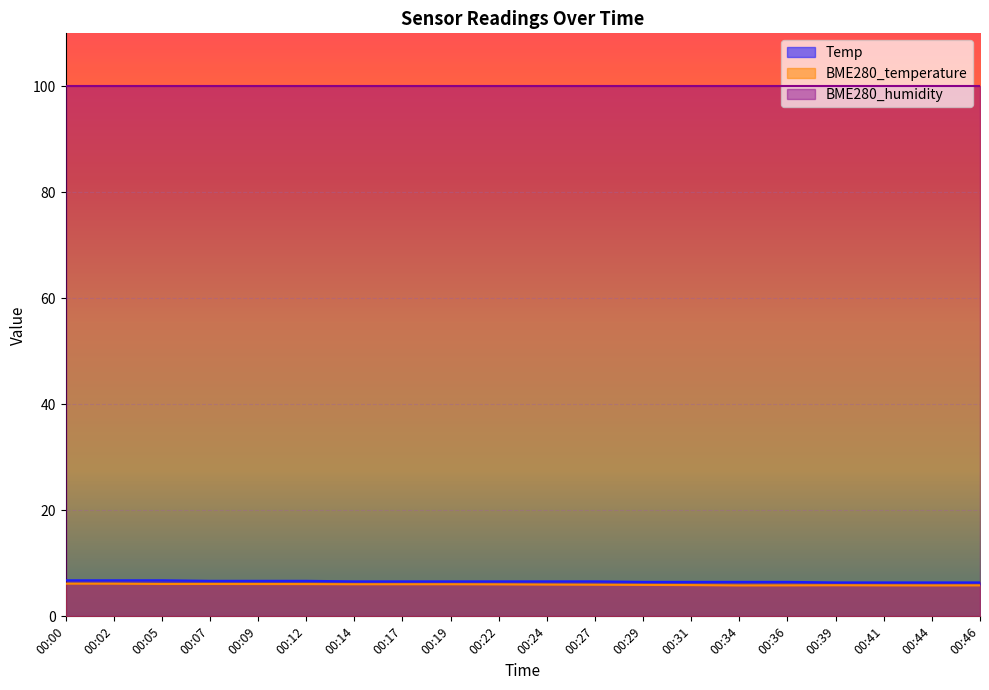

Read the Temp value at 00:12.

6.7